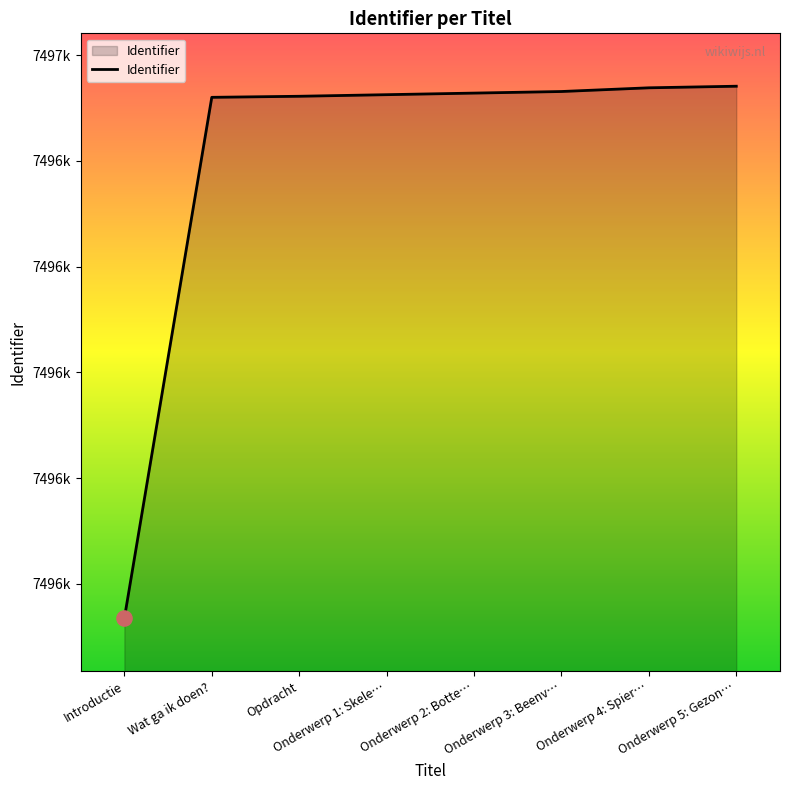

Between Onderwerp 5: Gezon… and Wat ga ik doen?, which is larger?

Onderwerp 5: Gezon…